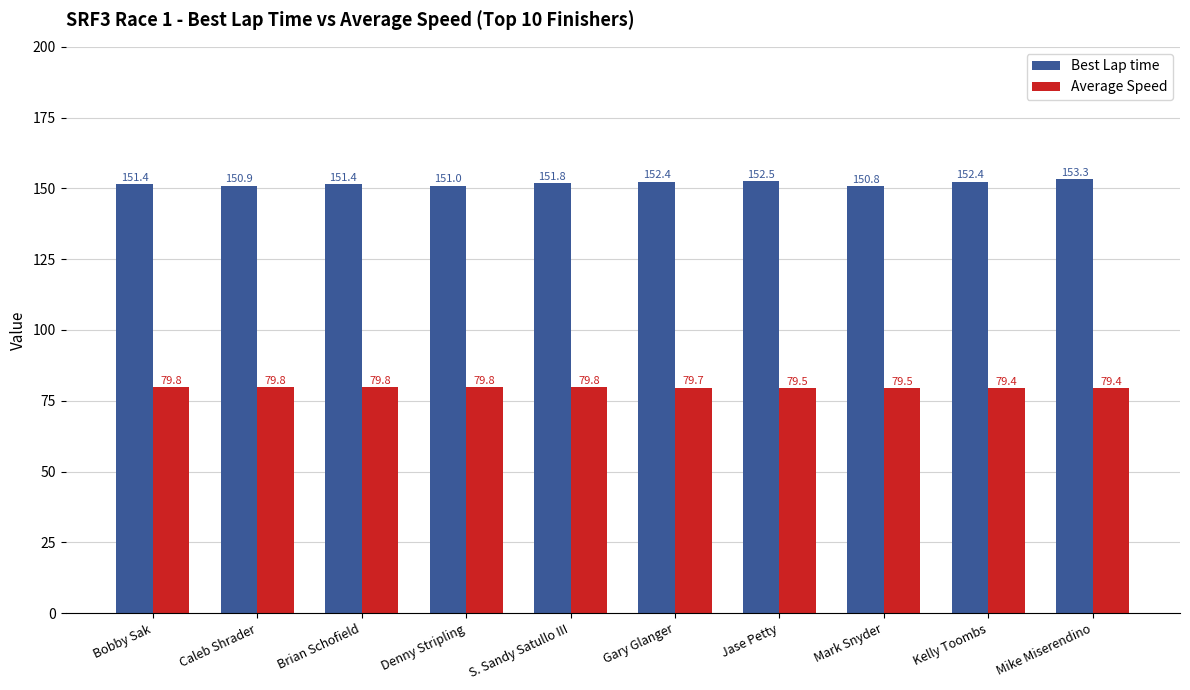

Does the chart contain stacked bars?

No